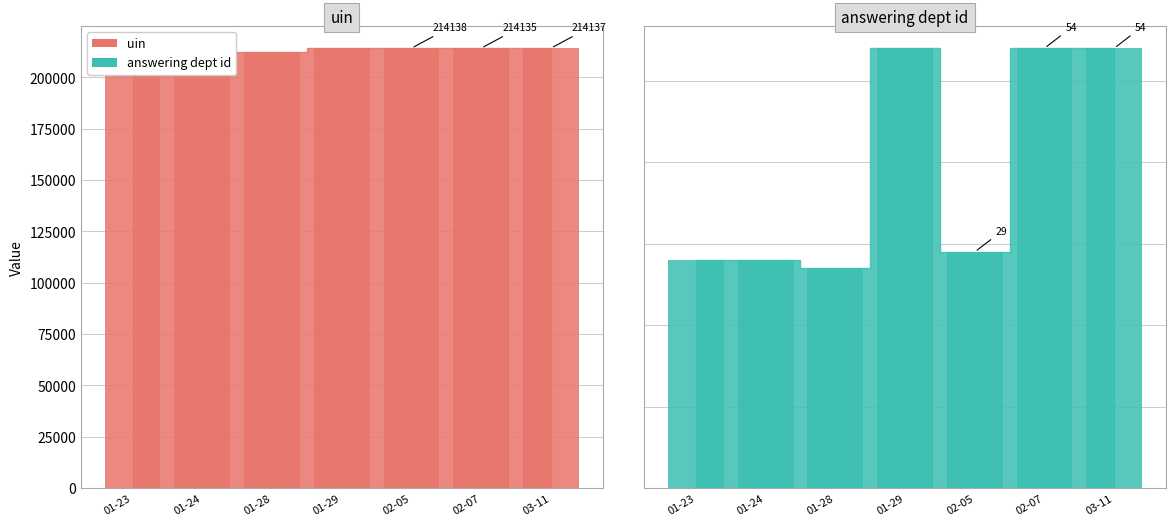

How many data points does each series have?

7